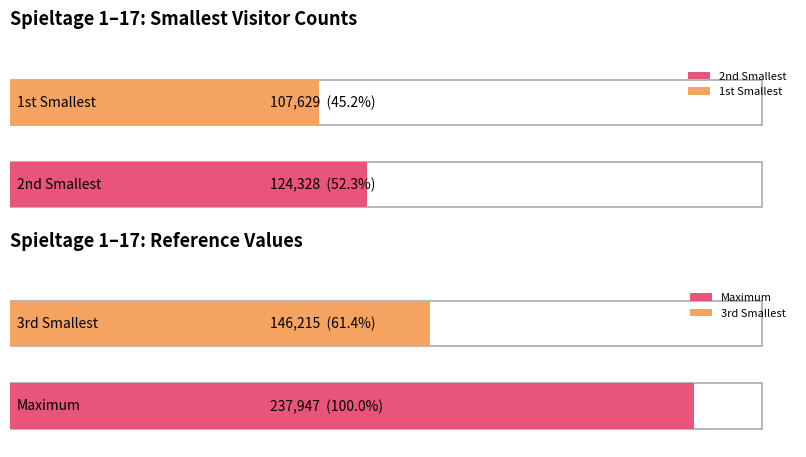

The chart shows a value of 124257 at 2007-07. True or false?

False